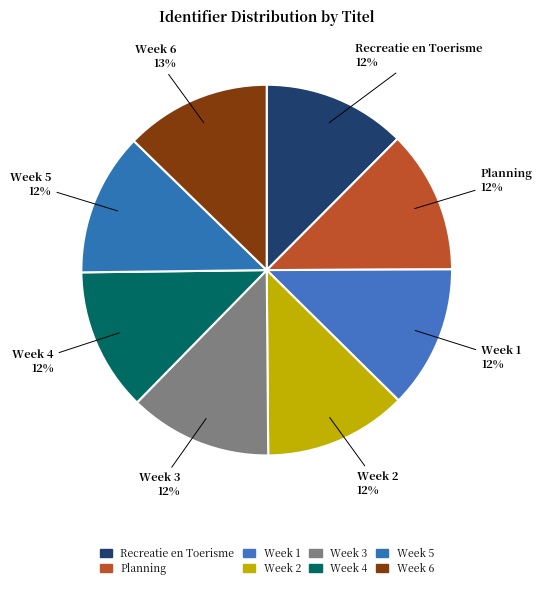

Is there any slice that represents more than half of the pie?

No